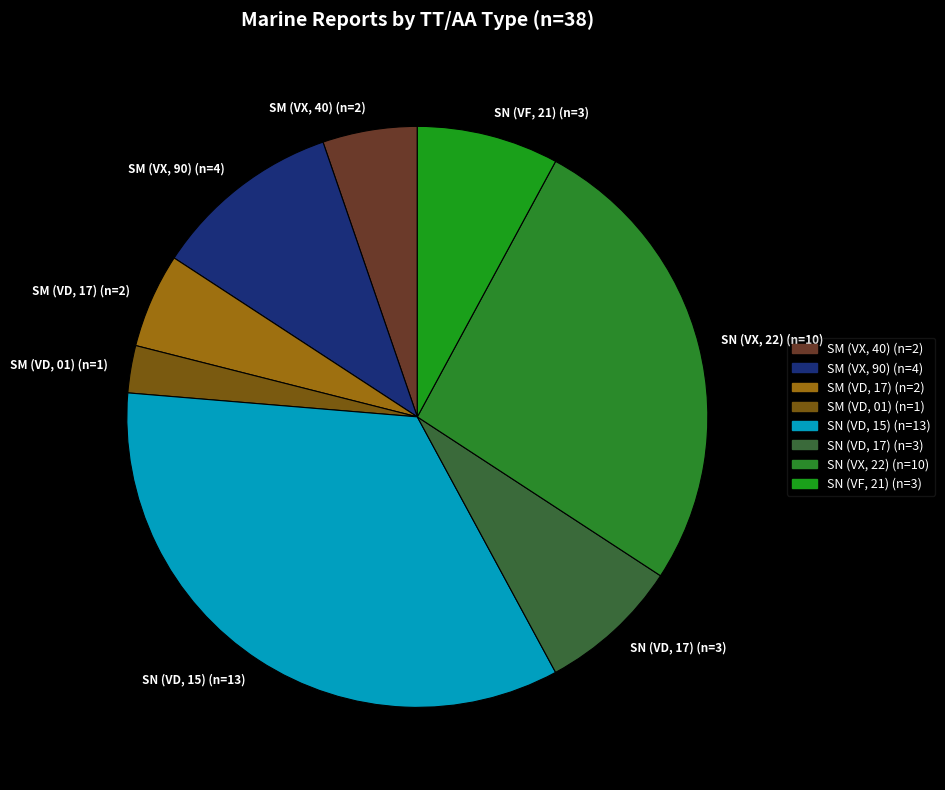

Is the sum of SM (VD, 01) (n=1) and SM (VX, 90) (n=4) greater than half?

No